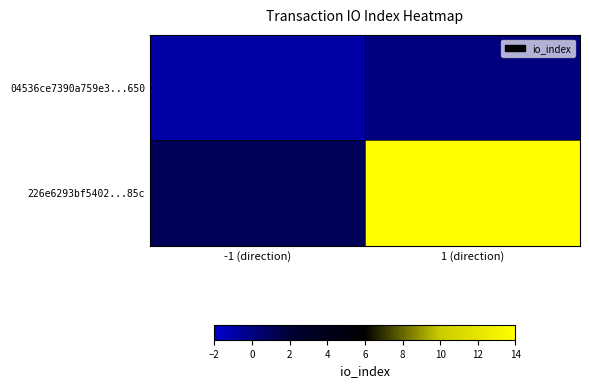

Which series changed the most between -1 (direction) and 1 (direction)?

226e6293bf5402...85c